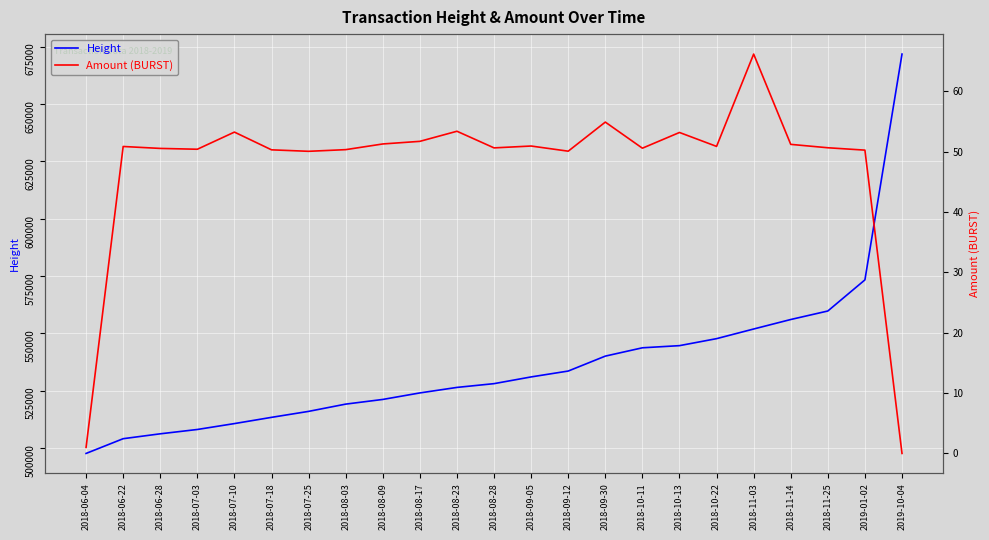

How many values in the Height series are below 528043?

11